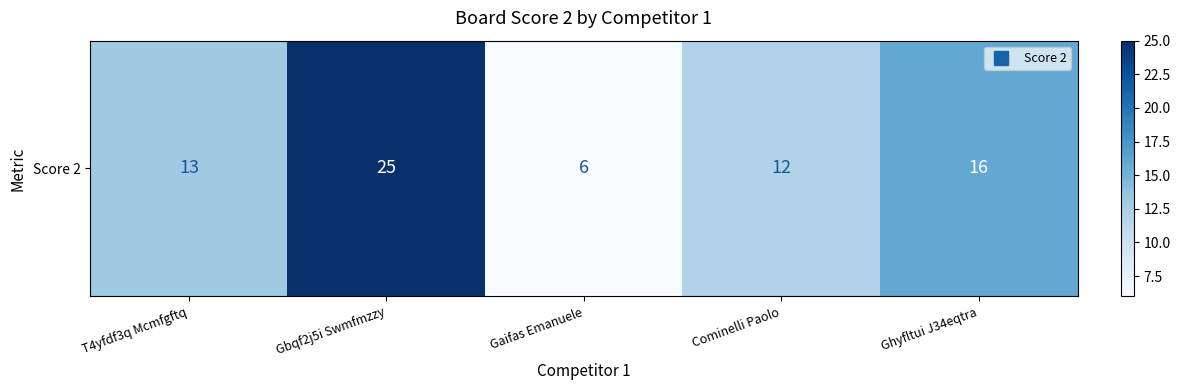

Reading left to right, extract all data points from this chart.

13	25	6	12	16